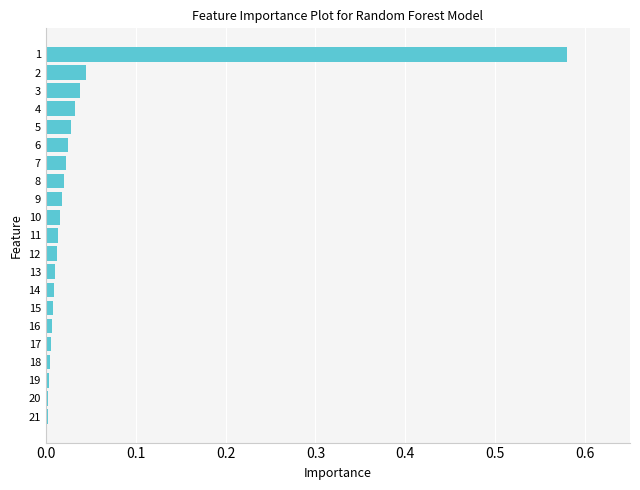

The chart shows a value of 0.0 at 19. True or false?

True